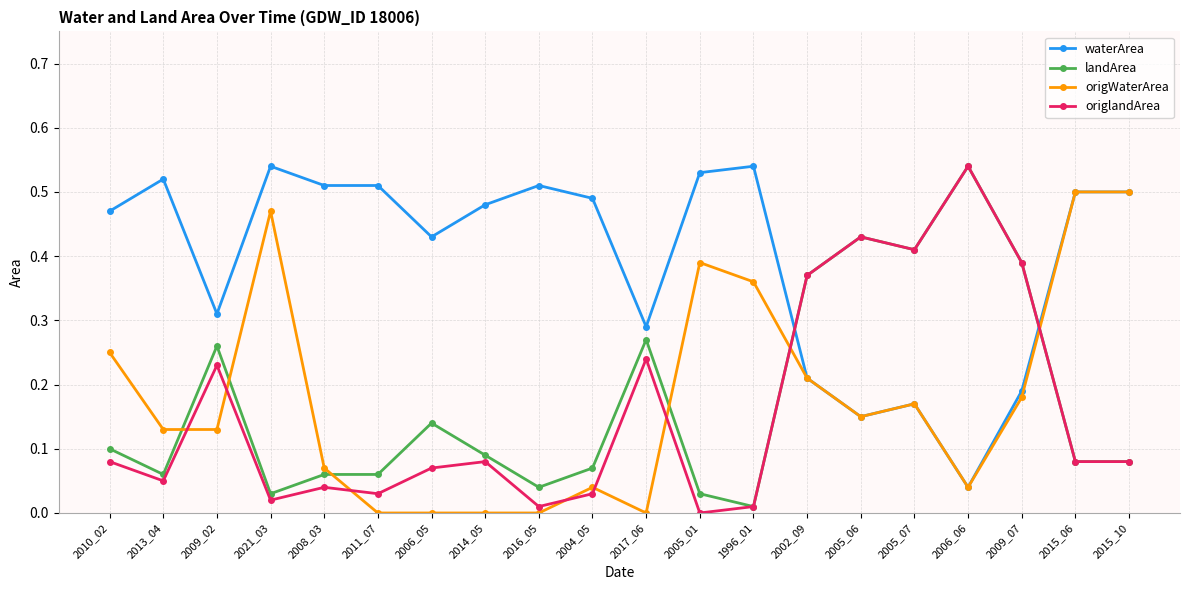

Which series ends up on top after the final intersection of waterArea and landArea?

waterArea